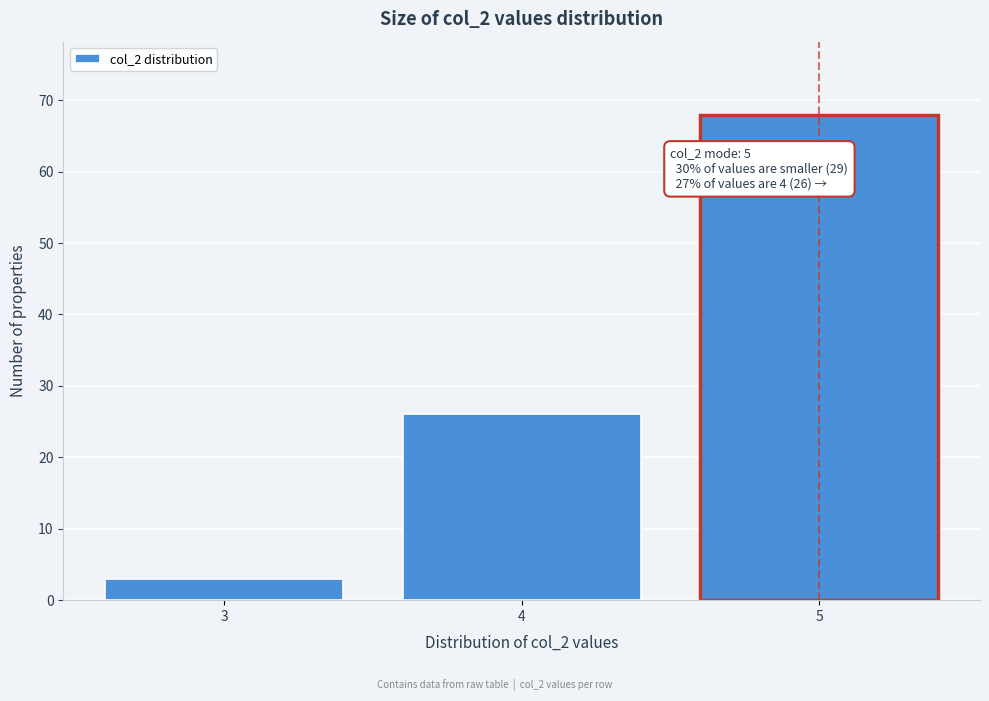

Reading right to left, list all the values displayed in this chart.

5=68	4=26	3=3